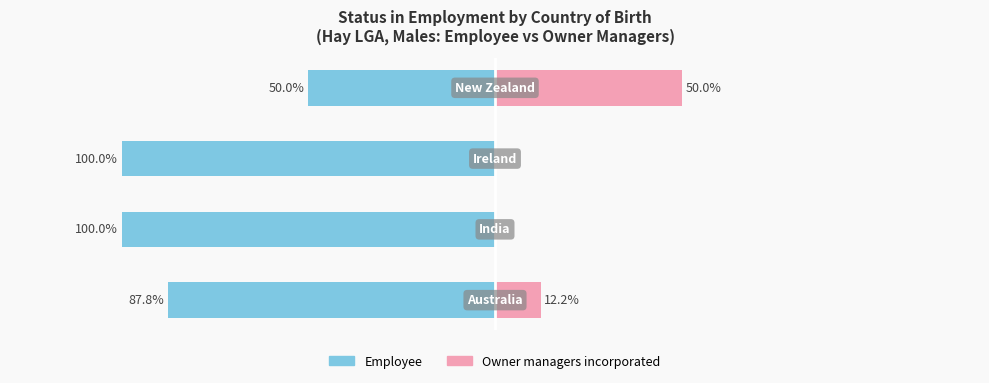

How many values in the Owner managers incorporated series exceed 12?

2